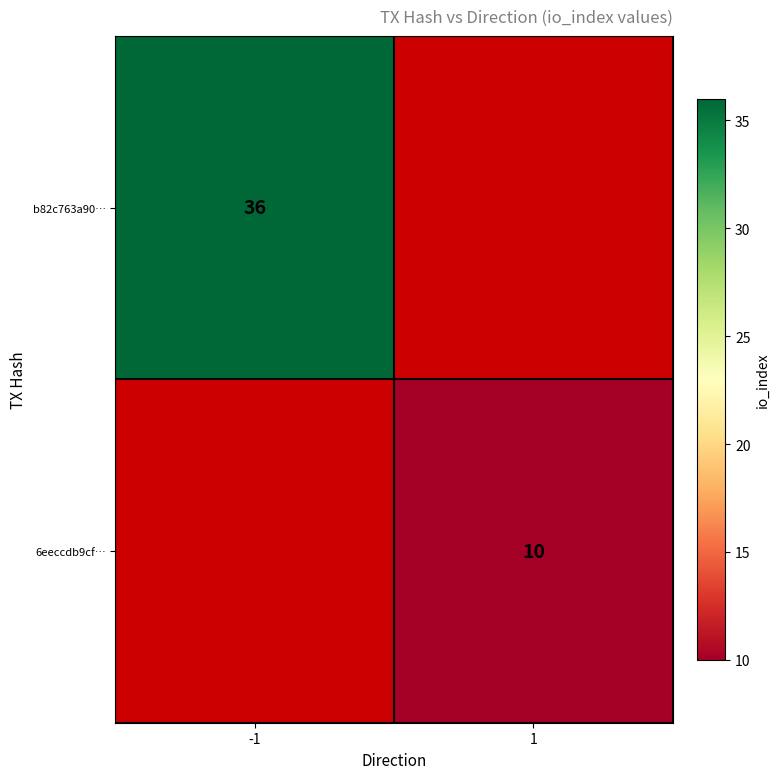

True or false: b82c763a90… has a value of 36 at -1.

True